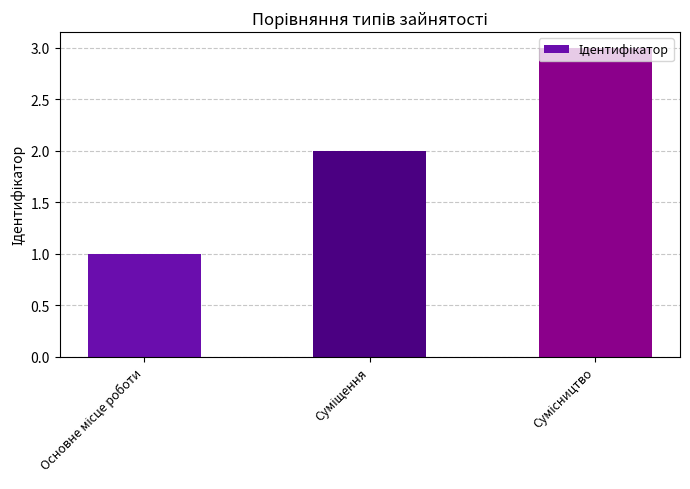

What is the maximum value shown in the chart?

3